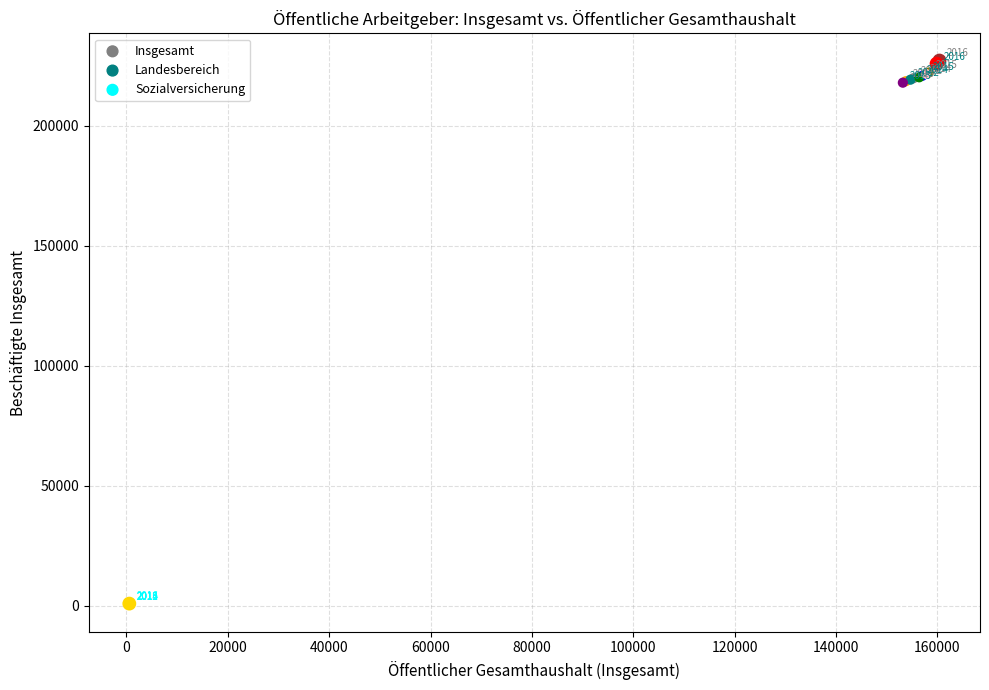

Which series contains the lowest Y value?

Sozialversicherung